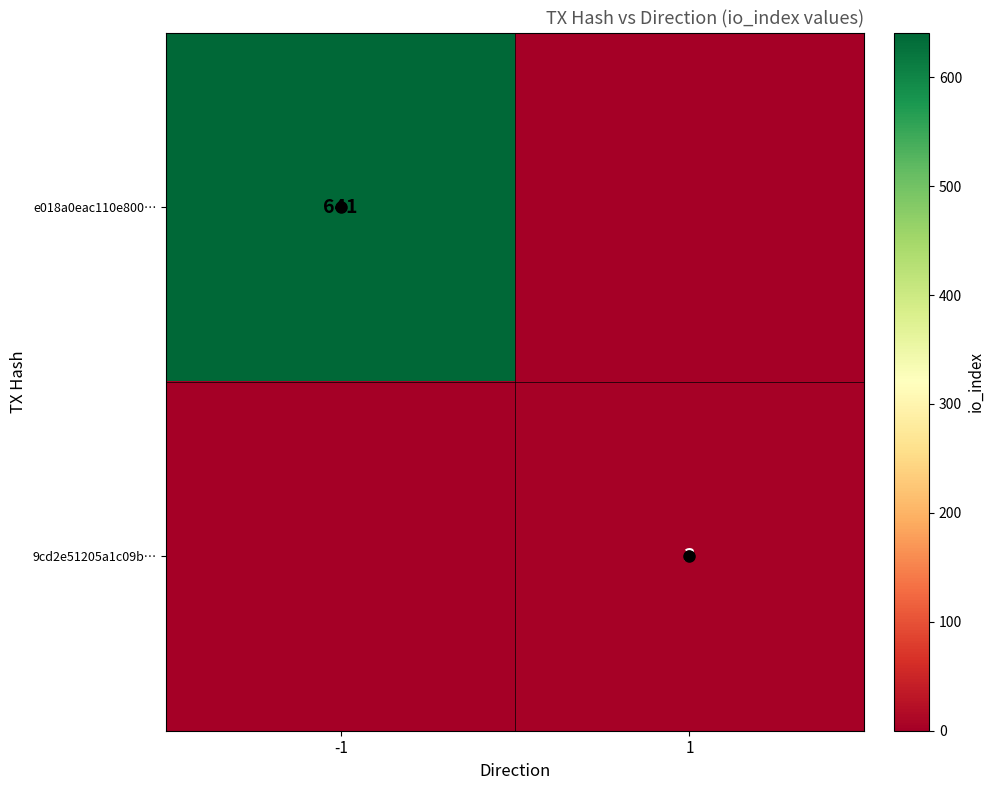

How many data points does each series have?

2